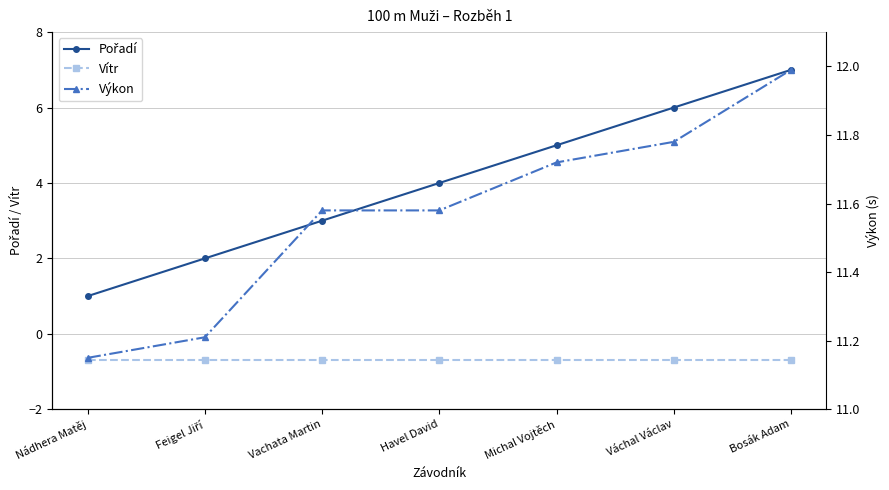

Which category has the lowest value in the Pořadí series?

Nádhera Matěj